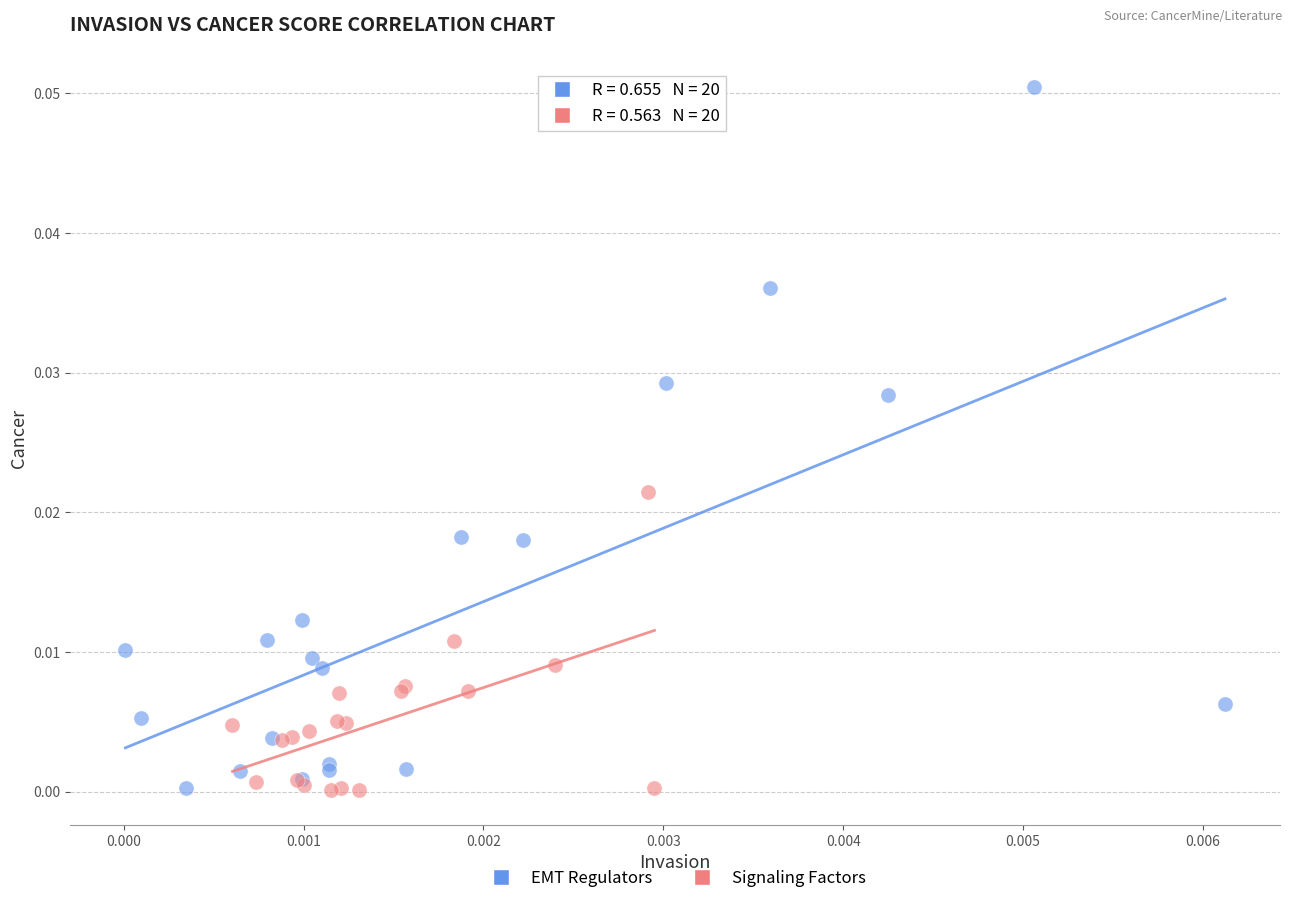

Which series has the largest Y range (max minus min)?

EMT Regulators